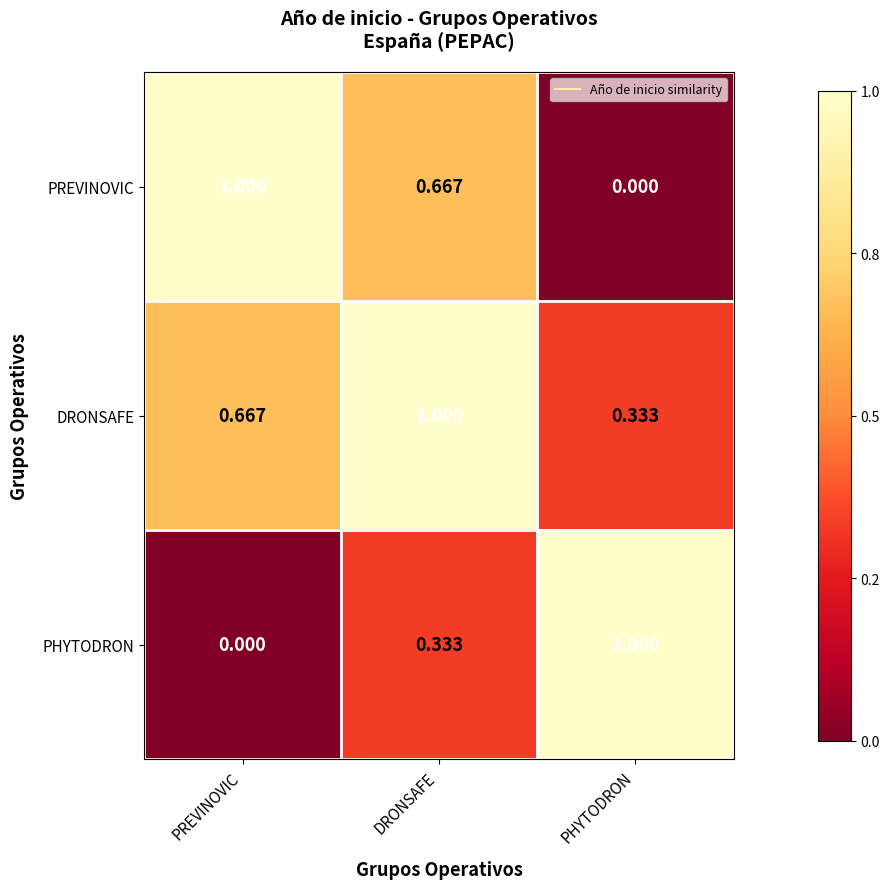

List the labels in order of PREVINOVIC value, largest first.

PREVINOVIC, DRONSAFE, PHYTODRON